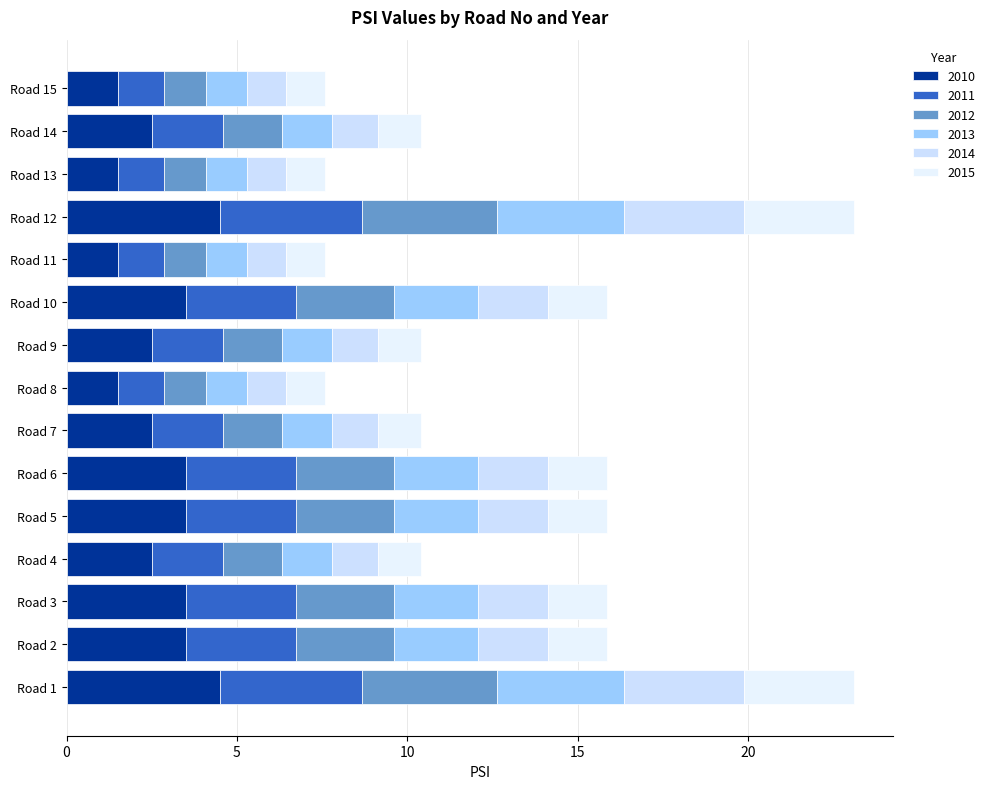

How many values in the 2010 series are below 2?

4